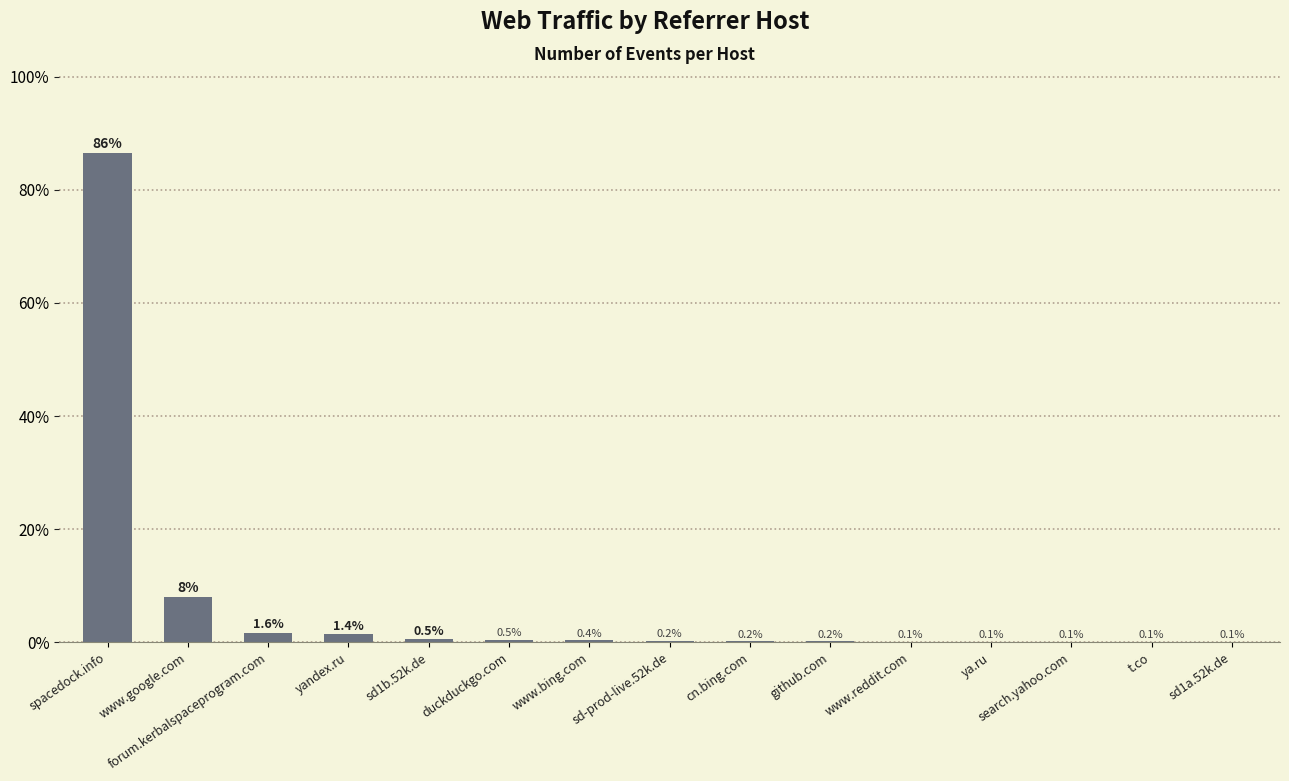

The chart shows a value of 0.5 at duckduckgo.com. True or false?

True